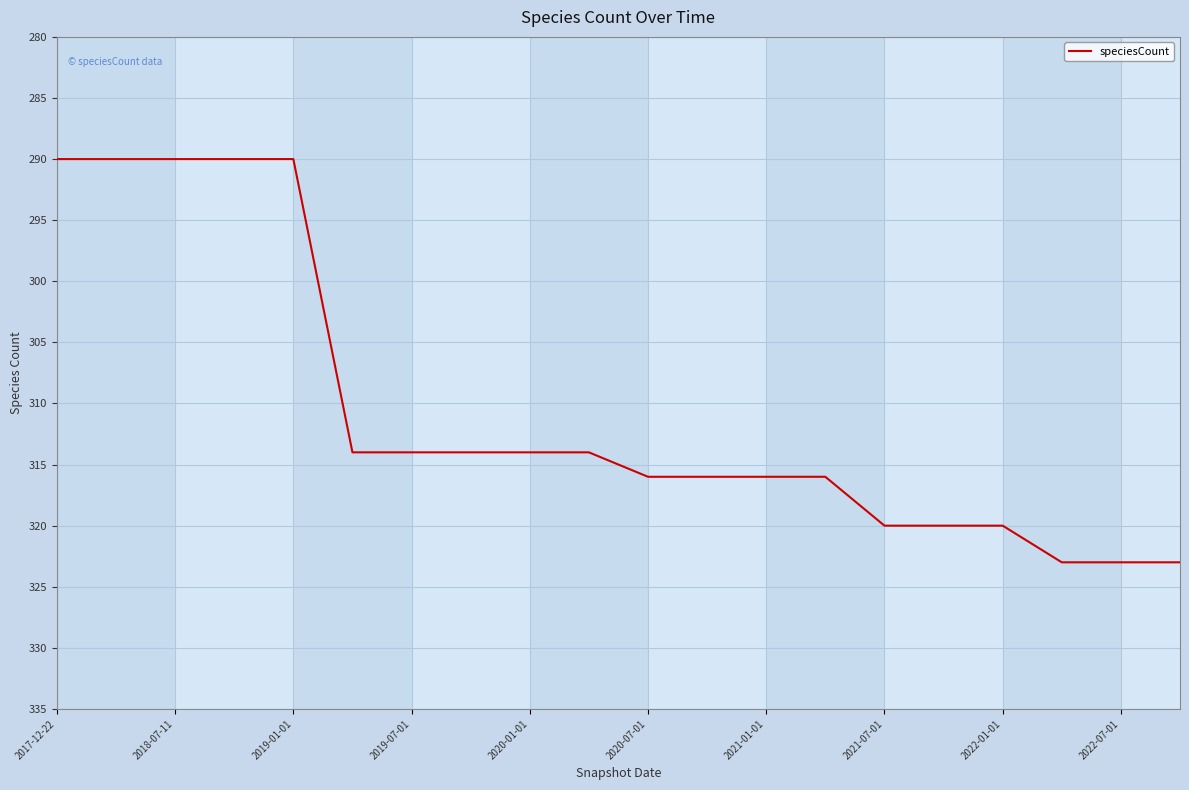

What is the difference between the maximum and minimum values?

33